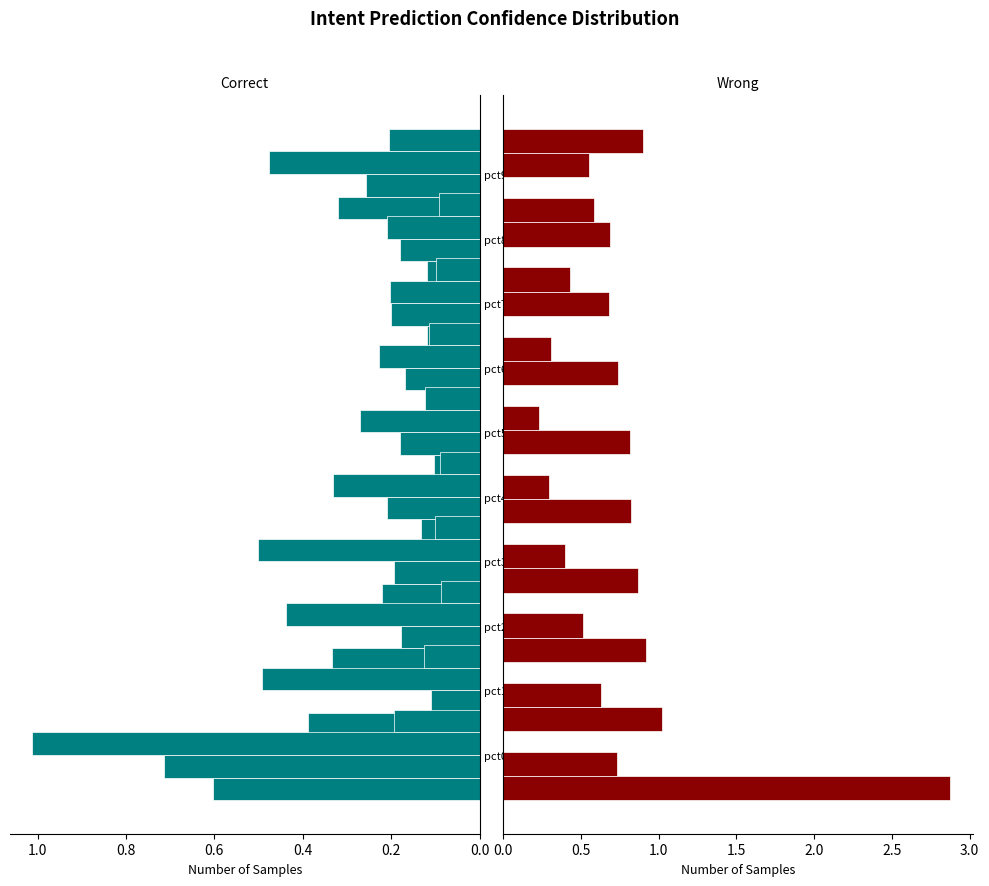

The value of May at 0.6 is 0.3. True or false?

False